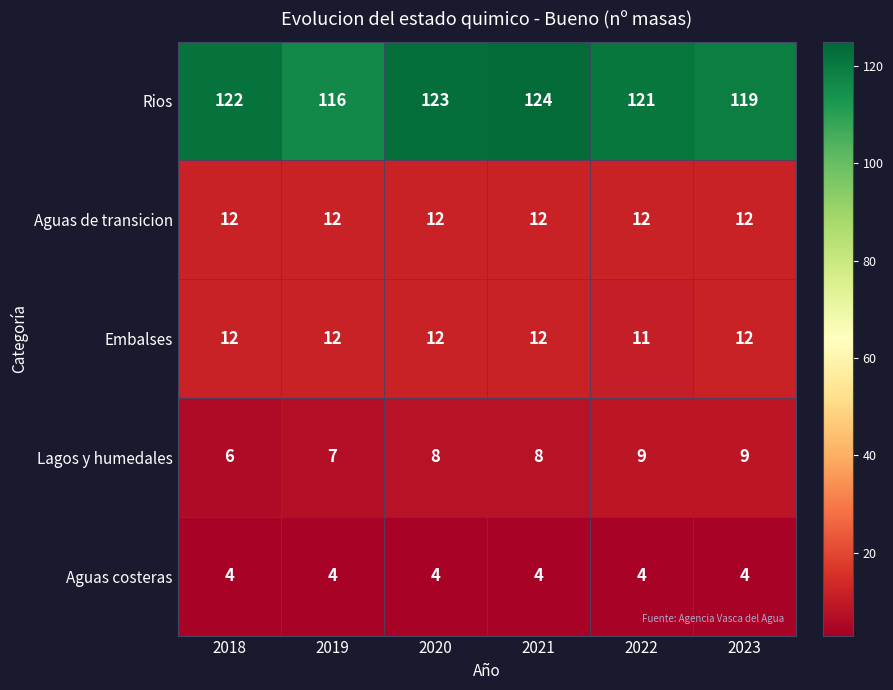

What is the sum of all Rios values?

725